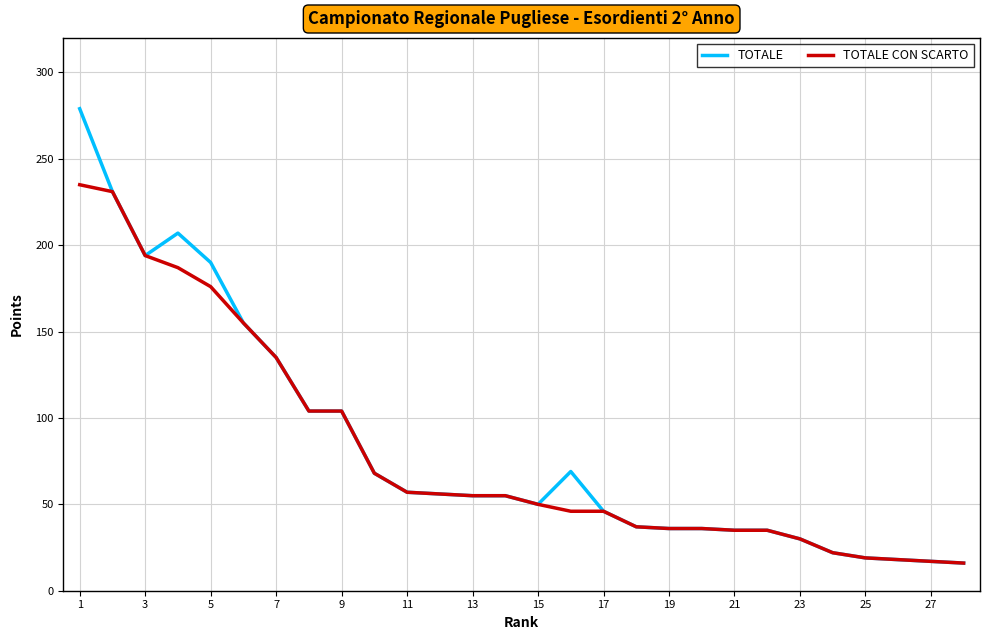

Which series has the widest spread of values?

TOTALE